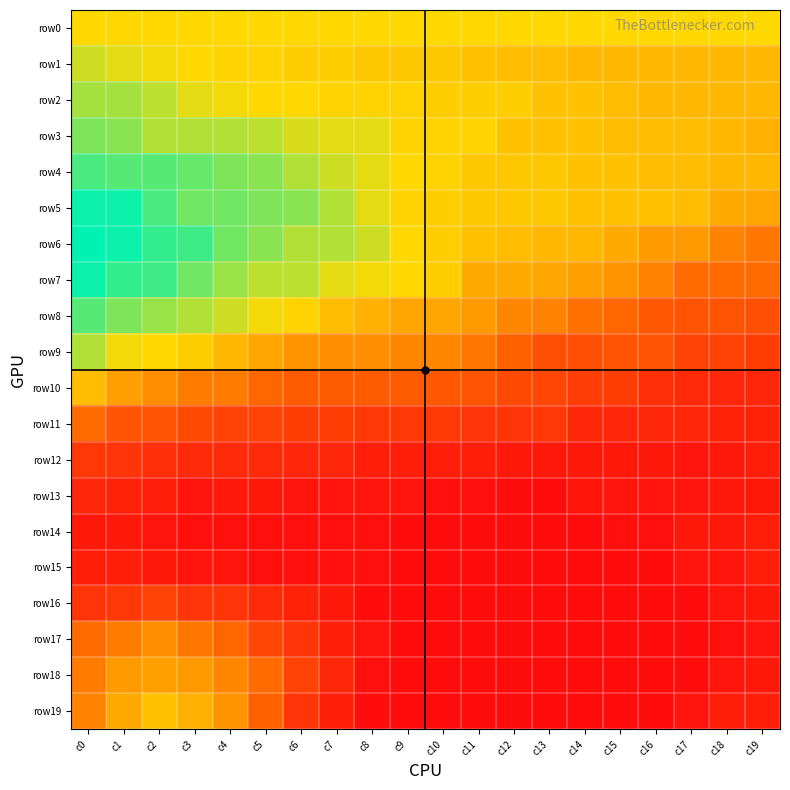

Between c6 and c16, which is larger?

c6